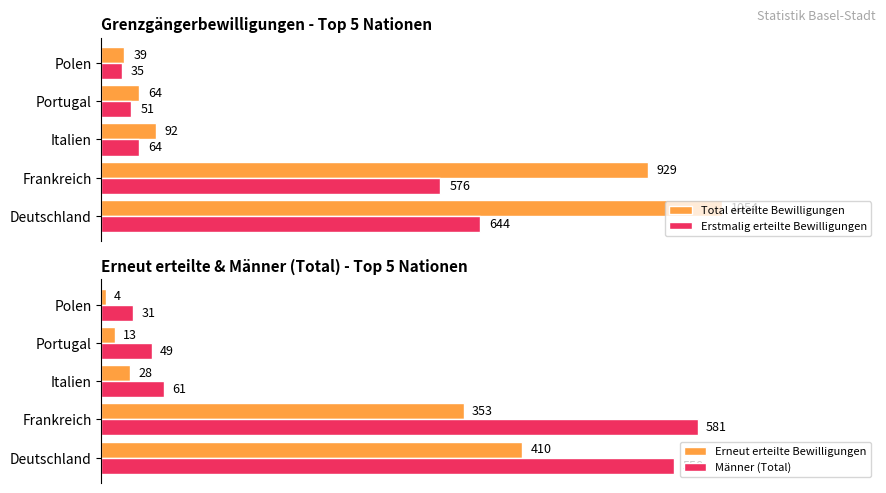

What are all the series names shown in the legend?

Total erteilte Bewilligungen, Erstmalig erteilte Bewilligungen, Erneut erteilte Bewilligungen, Männer (Total)